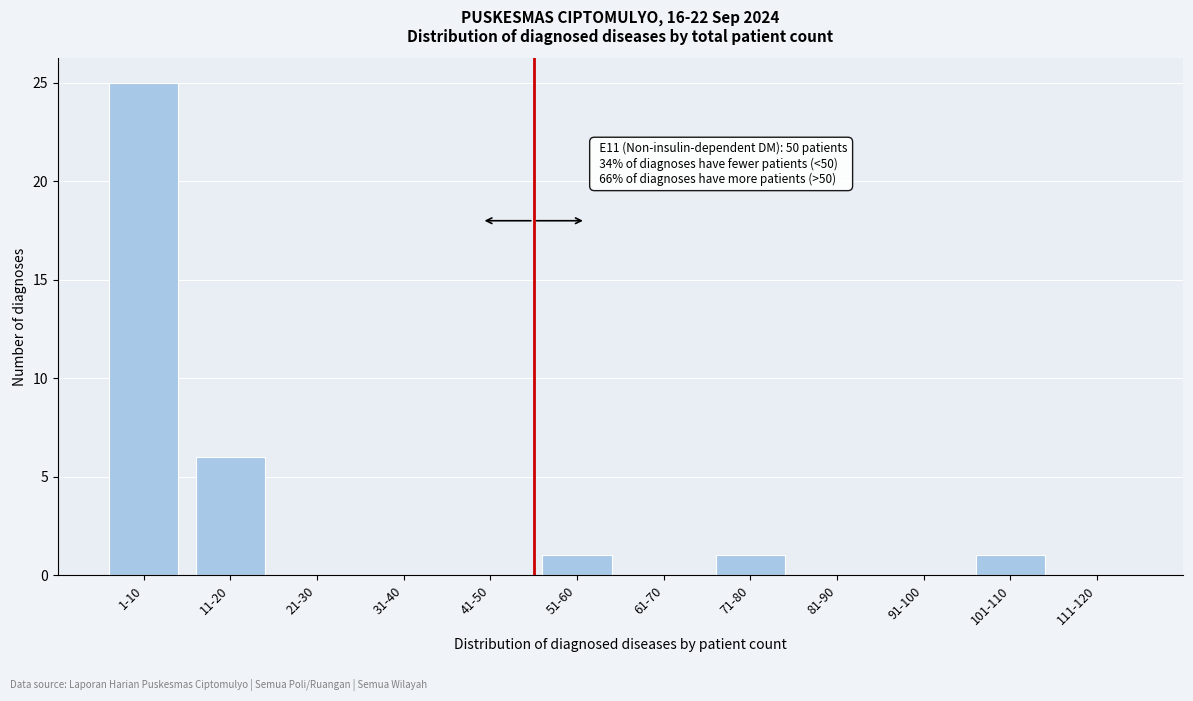

Reading right to left, list all the values displayed in this chart.

111-120=0	101-110=1	91-100=0	81-90=0	71-80=1	61-70=0	51-60=1	41-50=0	31-40=0	21-30=0	11-20=6	1-10=25